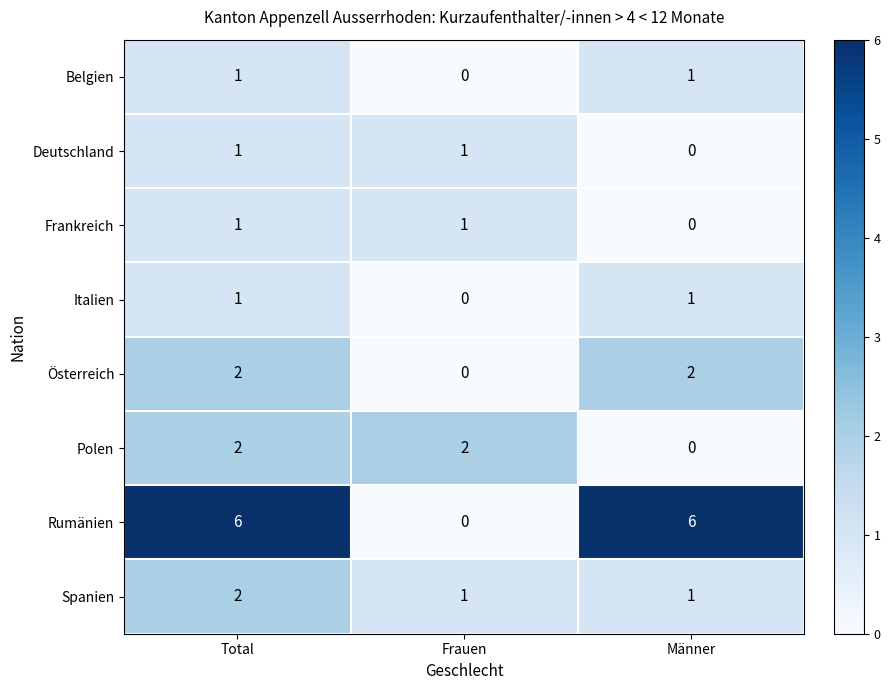

The Belgien series shows -1 at Frauen. True or false?

False